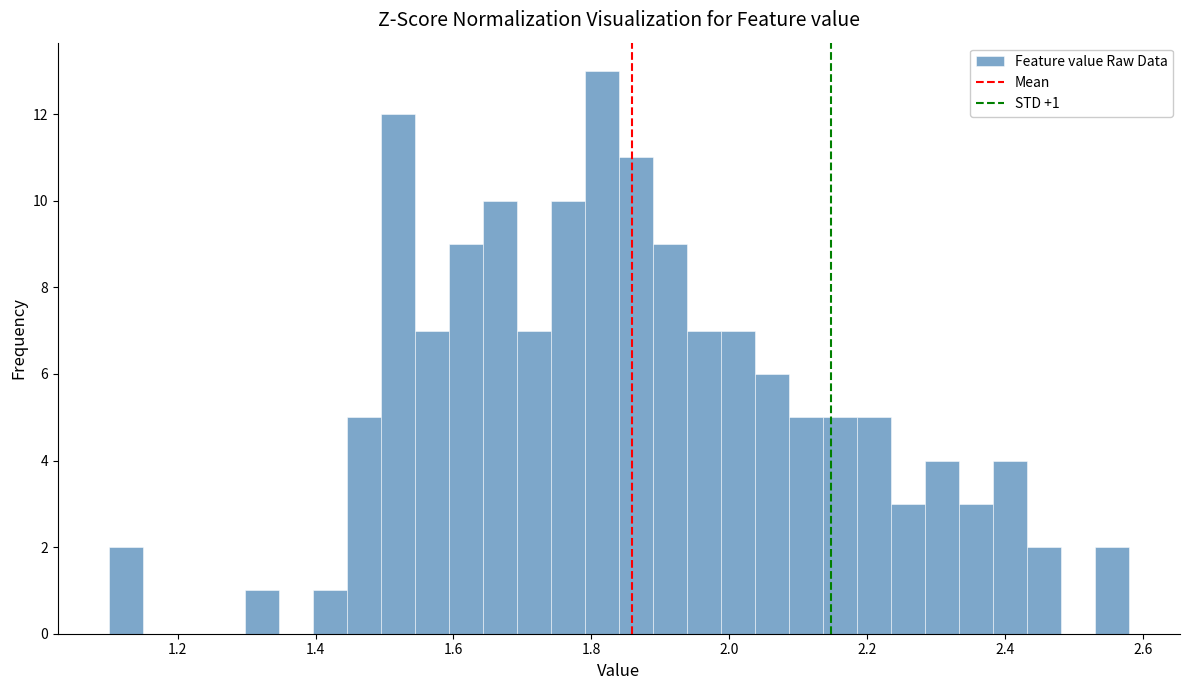

Around what value on the x-axis is the tallest bar? Give the approximate position of its centre, as read against the axis.

1.82